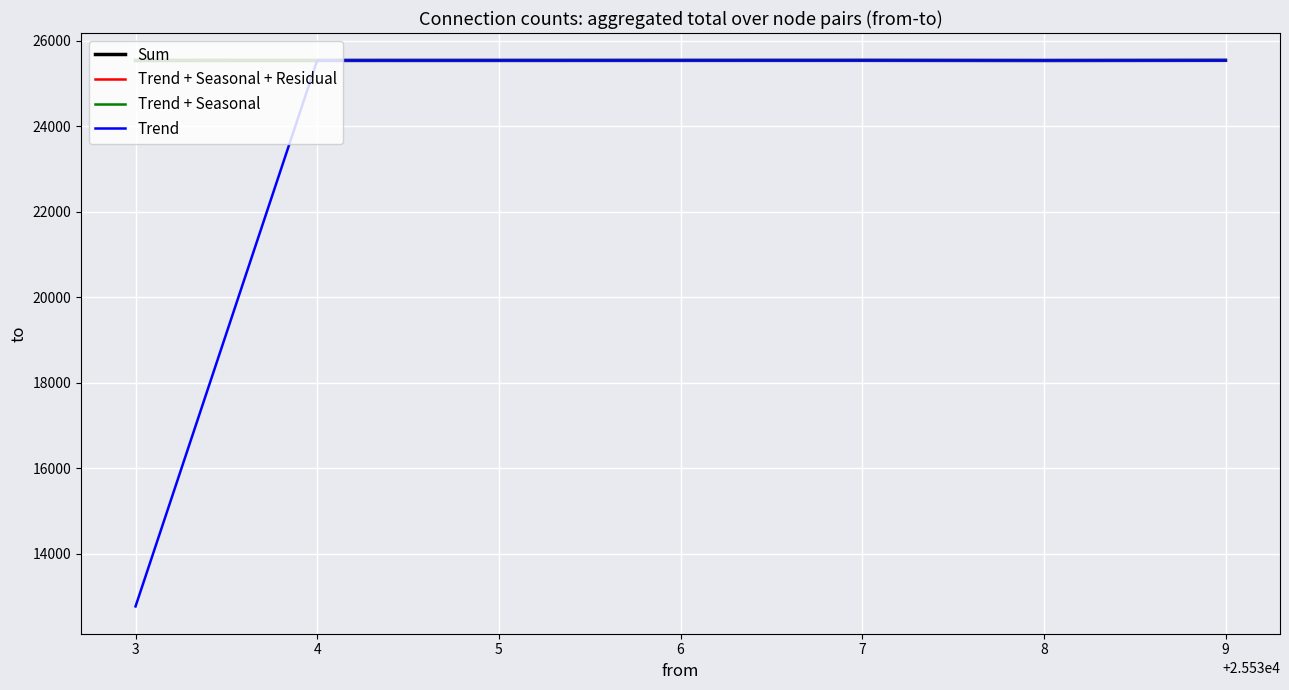

What is the average value of the Sum series?

25538.1